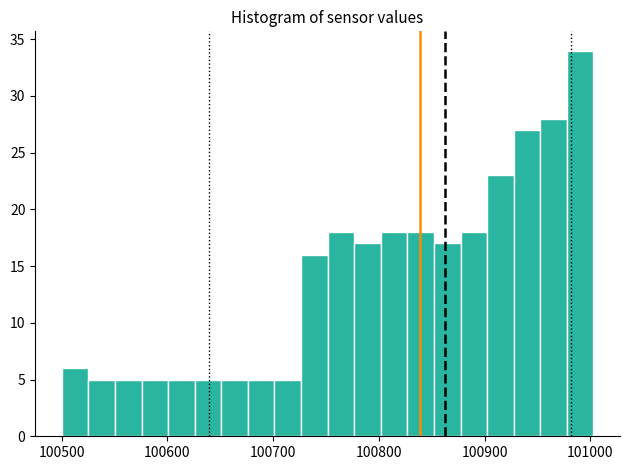

Around what value on the x-axis is the tallest bar? Give the approximate position of its centre, as read against the axis.

100990